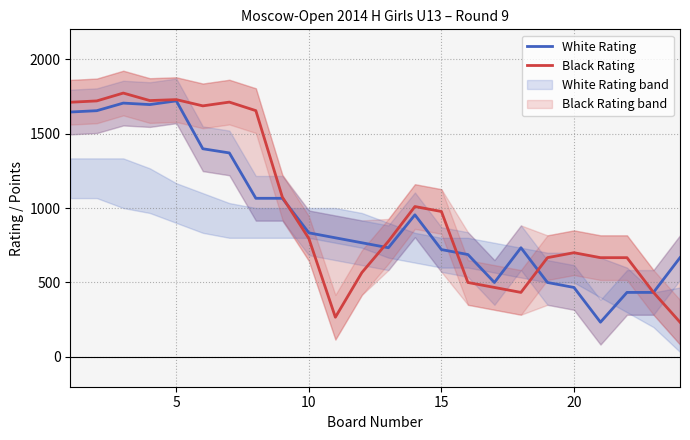

The value of Black Rating at 10 is 1268.4. True or false?

False